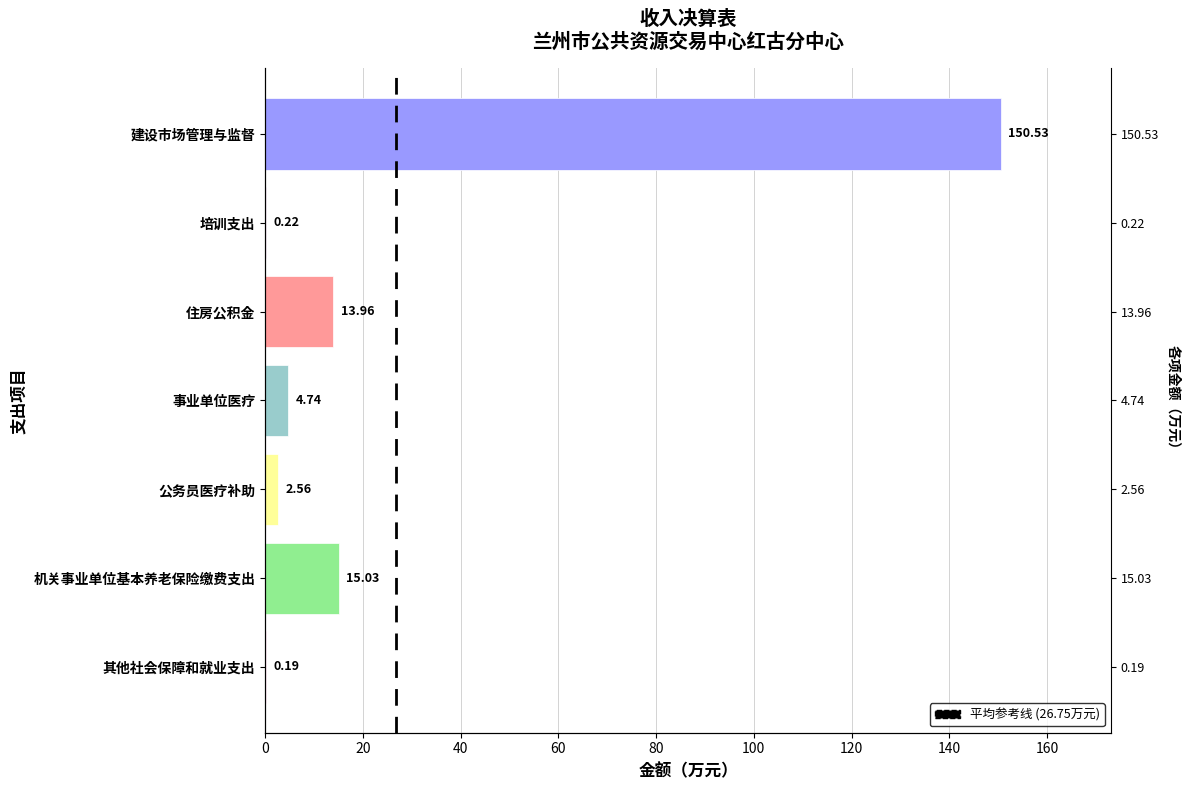

What is the minimum value shown in the chart?

0.2